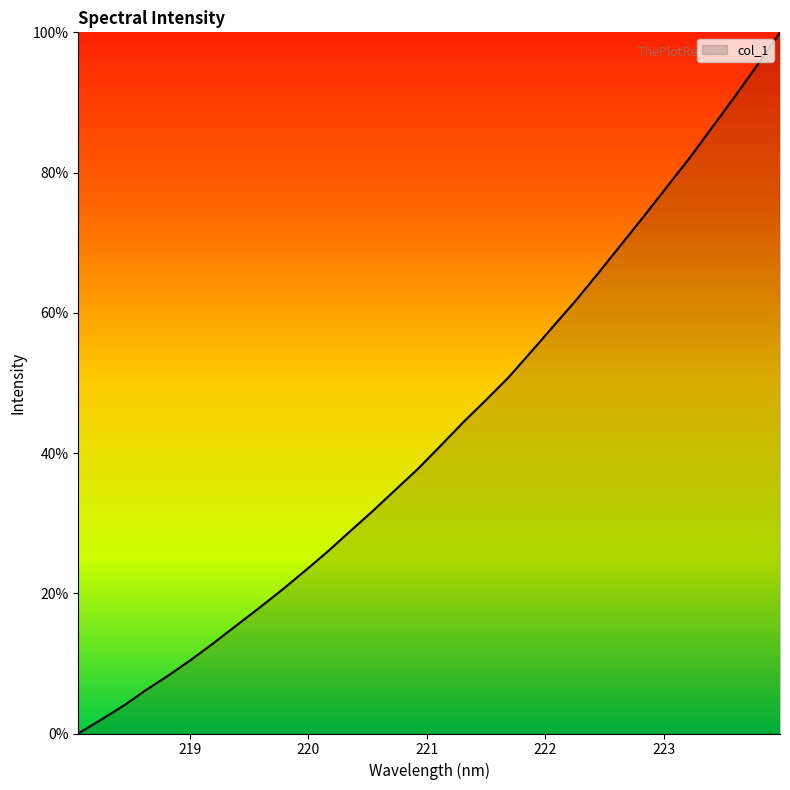

What is the difference between the maximum and minimum values?

100.0